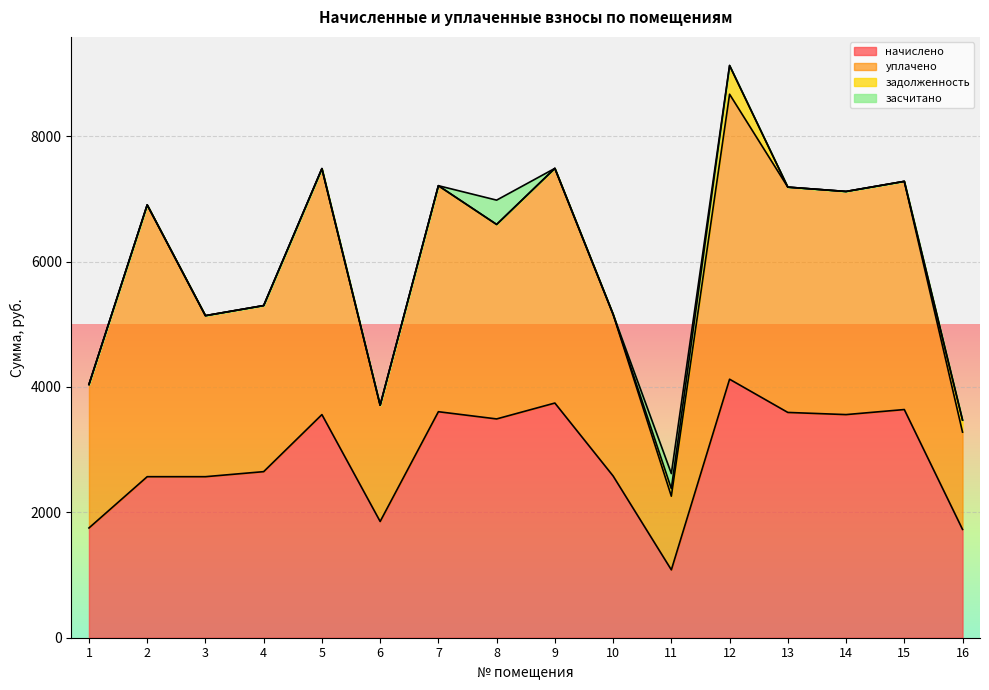

What is the spread (max minus min) of values at 14?

3559.7